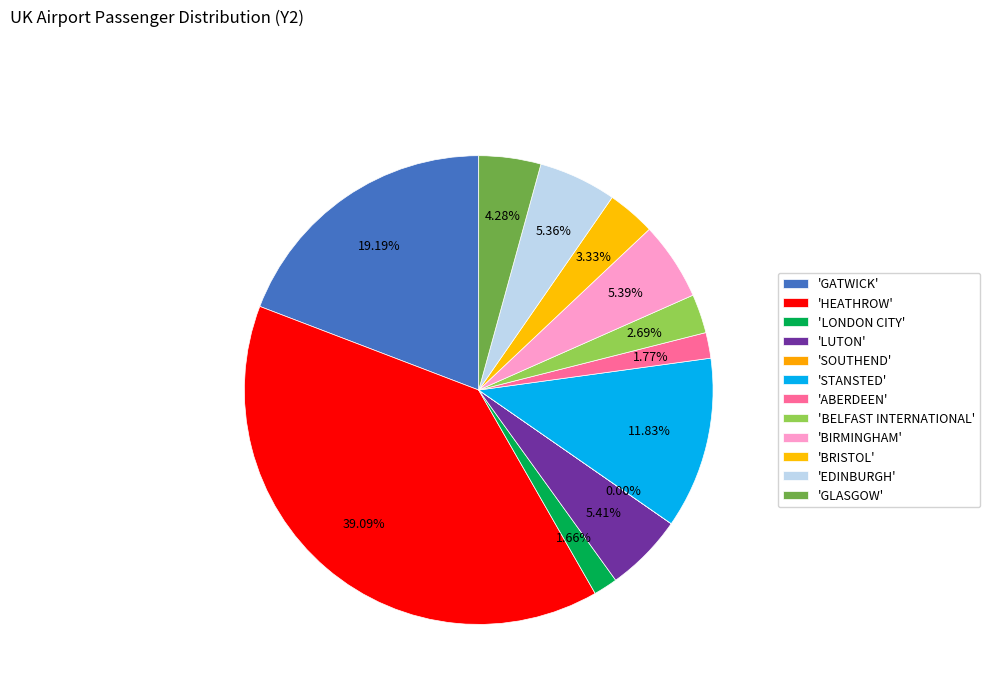

To the nearest percent, what is the average slice percentage?

8%